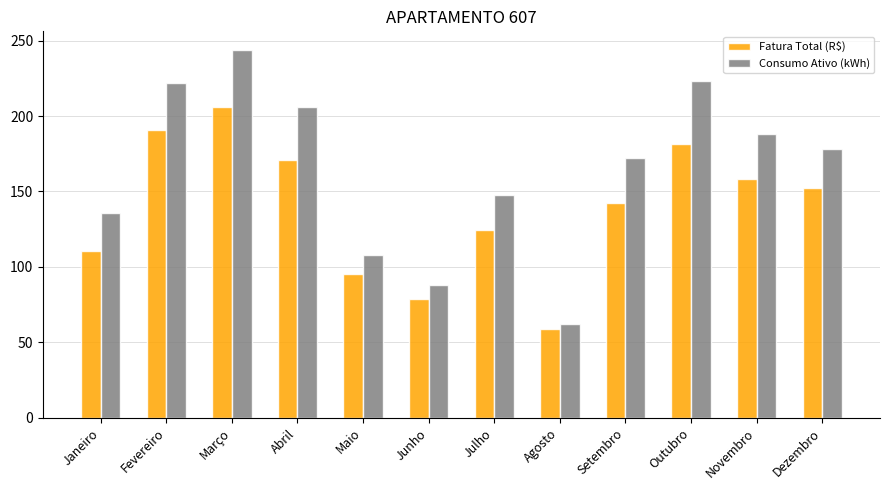

Rank the series by their average value, from highest to lowest.

Consumo Ativo (kWh), Fatura Total (R$)